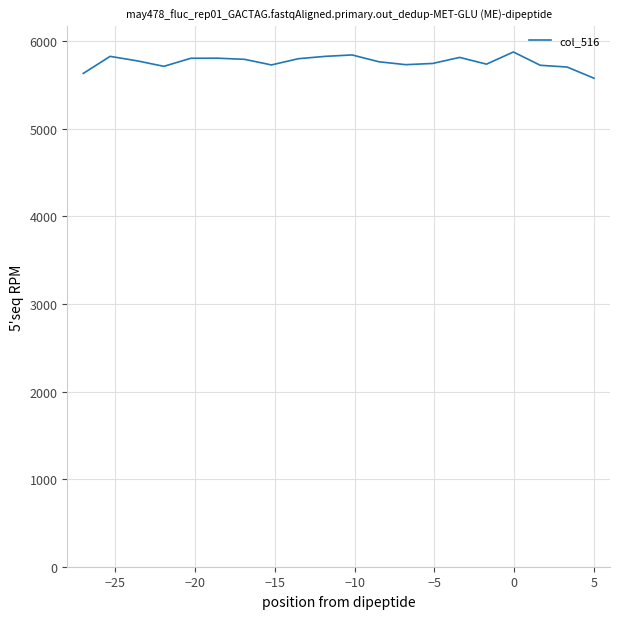

Is this an area chart (filled region under the line)?

No